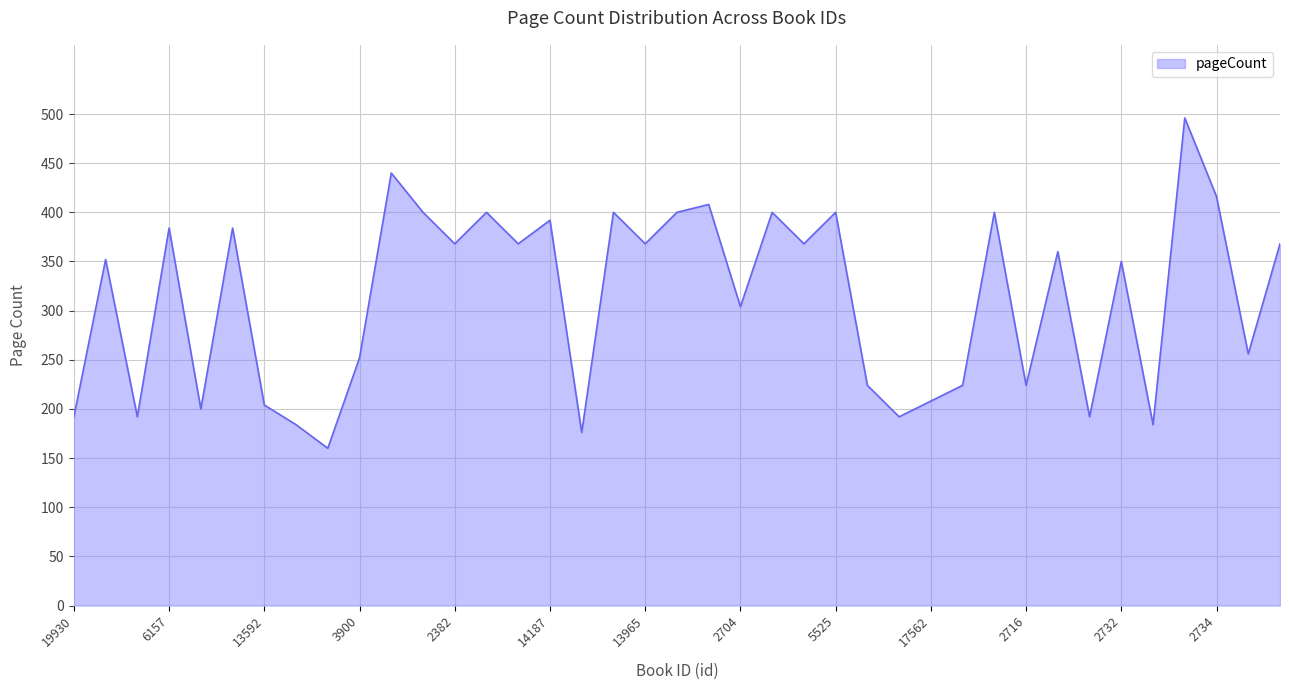

What is the difference between the maximum and minimum values?

336